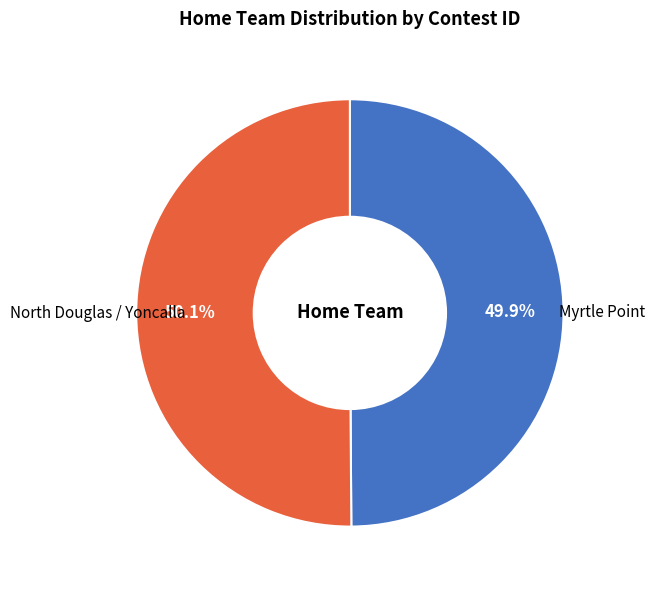

What percentage do North Douglas / Yoncalla and Myrtle Point together represent?

100.0%